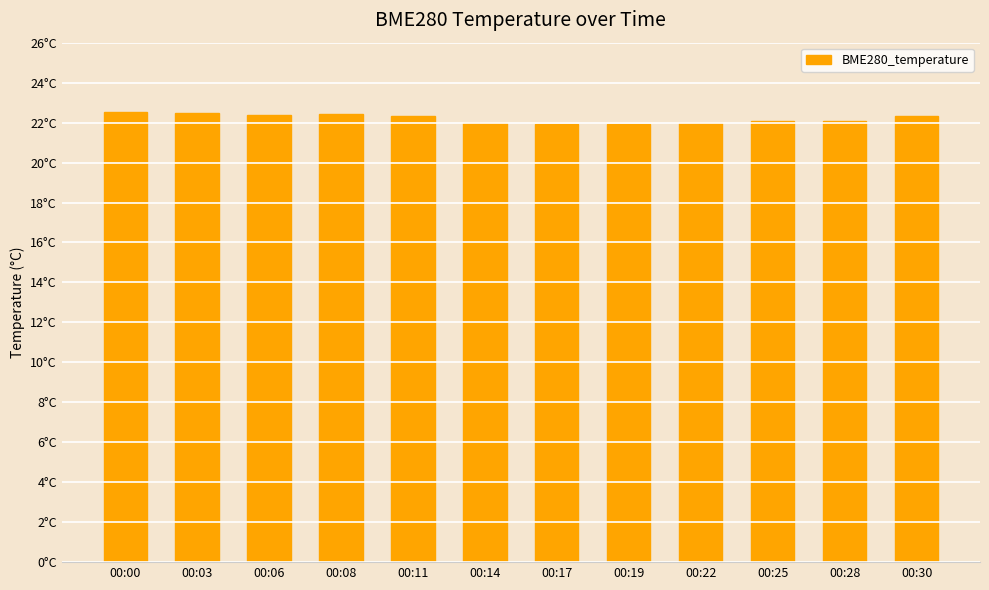

Does the chart contain stacked bars?

No